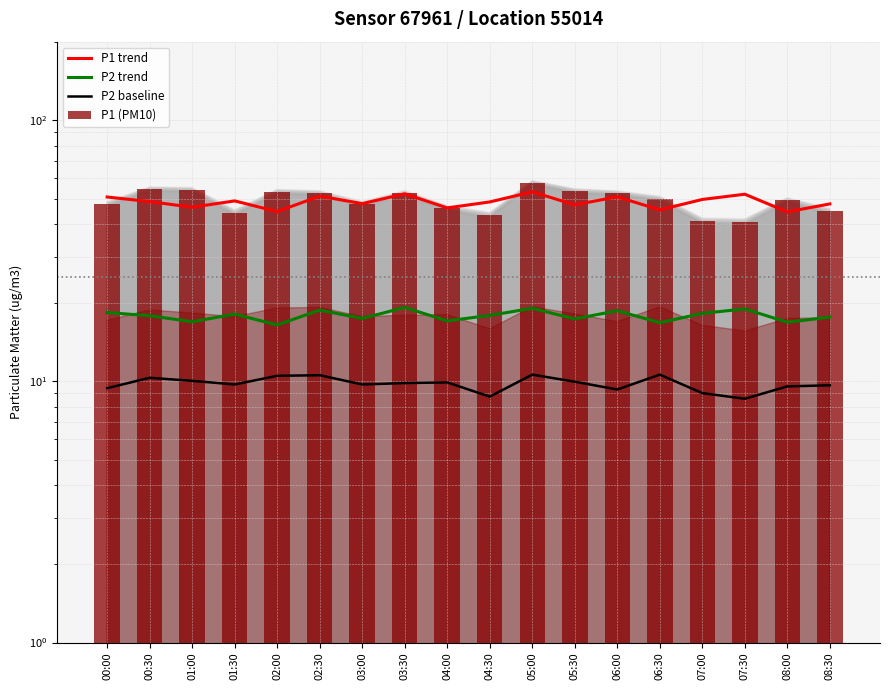

The value of P2 trend at 04:30 is 31.2. True or false?

False